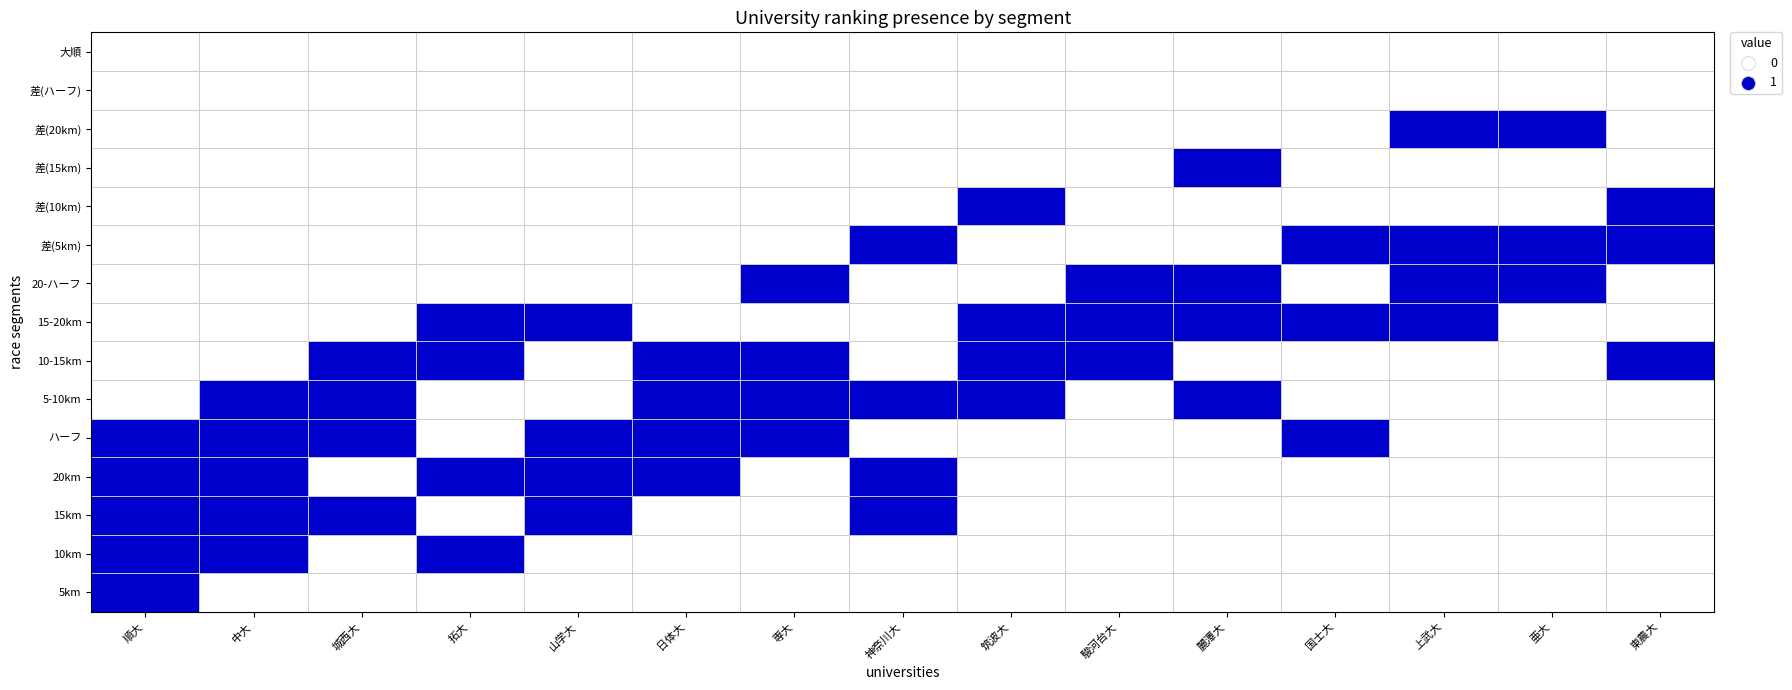

What is the spread (max minus min) of values at 0?

1